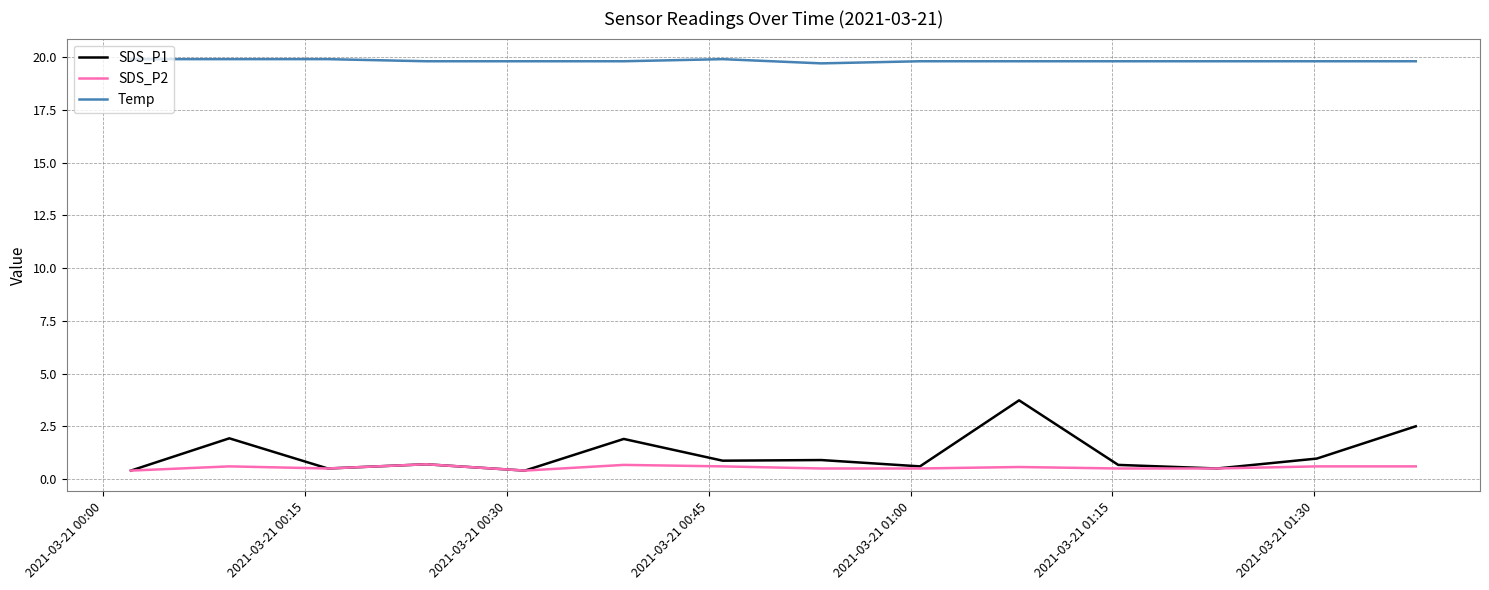

Which series has the largest total across all categories?

Temp